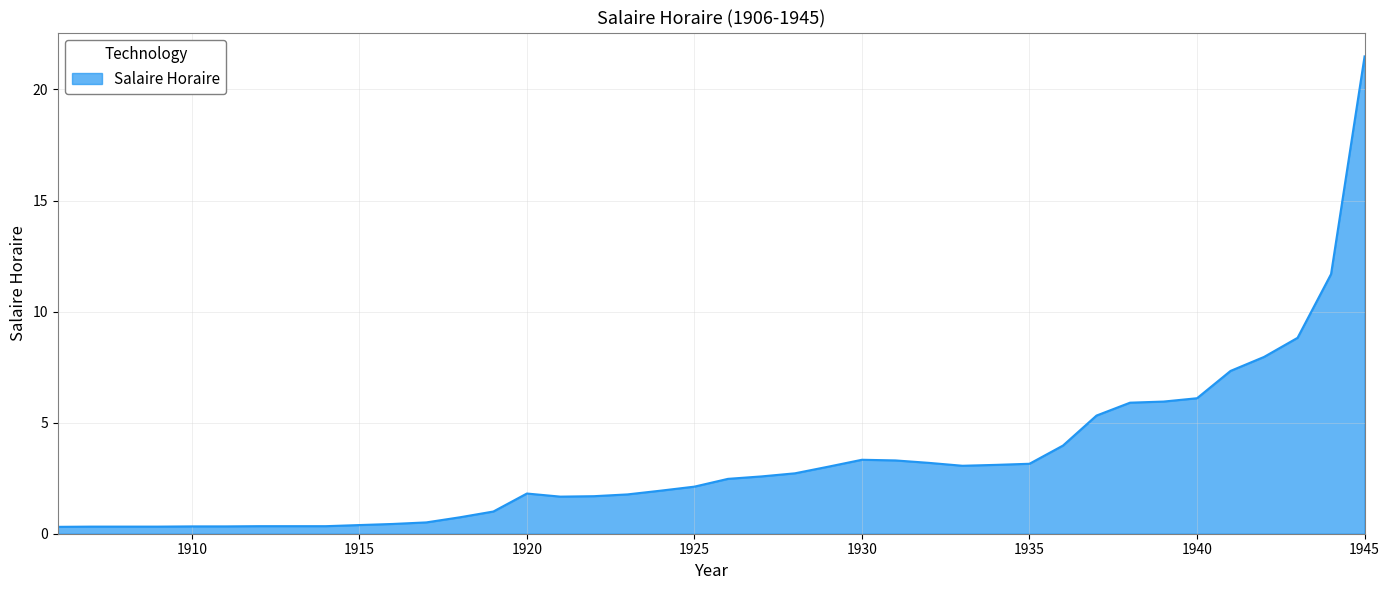

What is the difference between the maximum and minimum values?

21.2